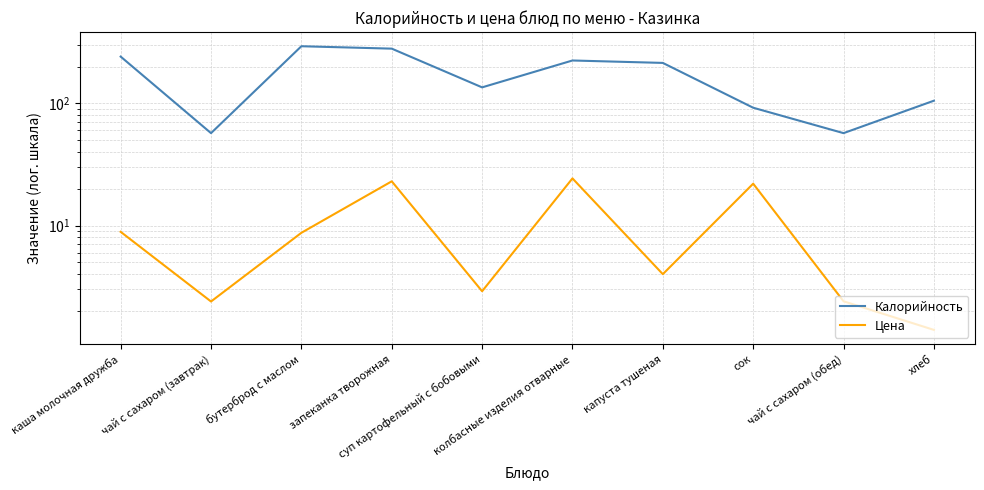

How many data points in Калорийность are above 214?

4